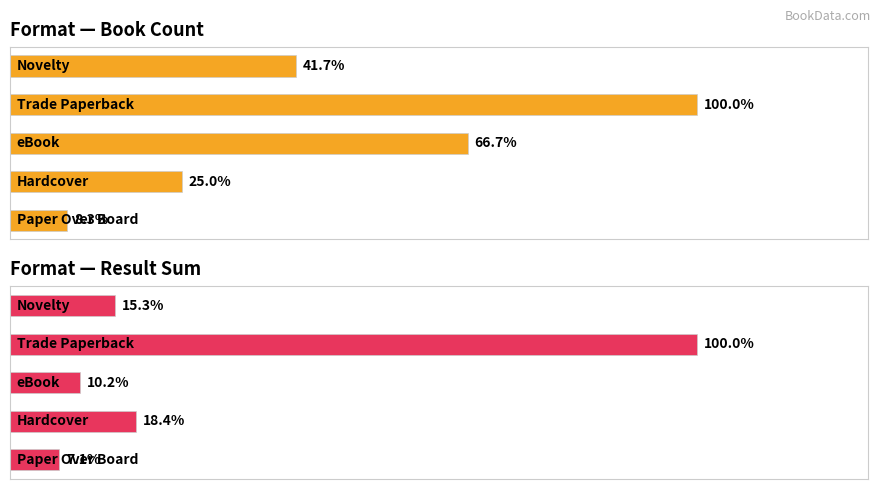

The Format — Book Count series shows 1 at 4. True or false?

False